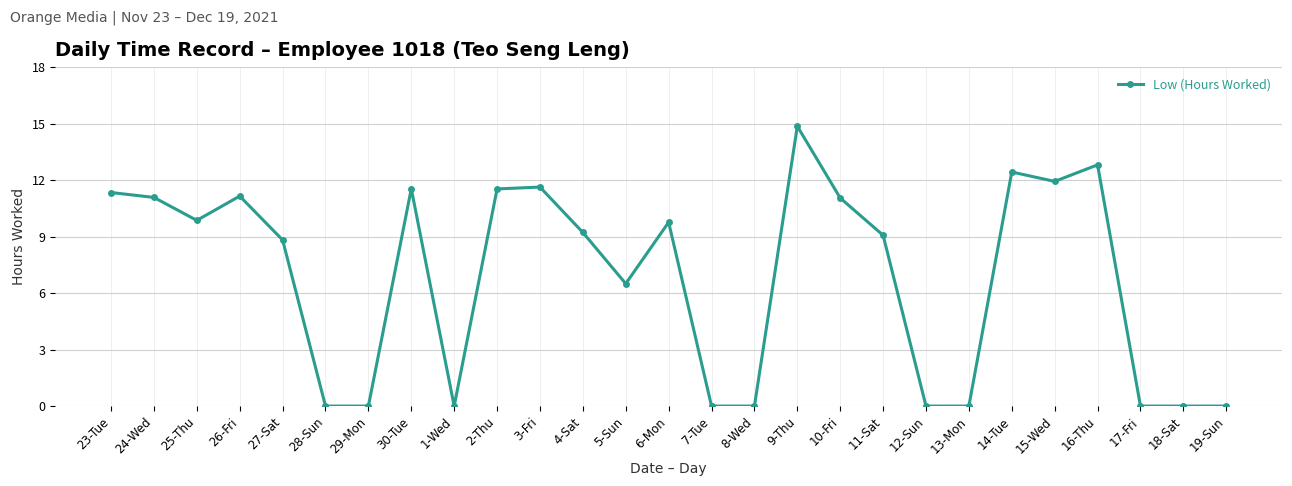

The value at 24-Wed is 18.9. True or false?

False